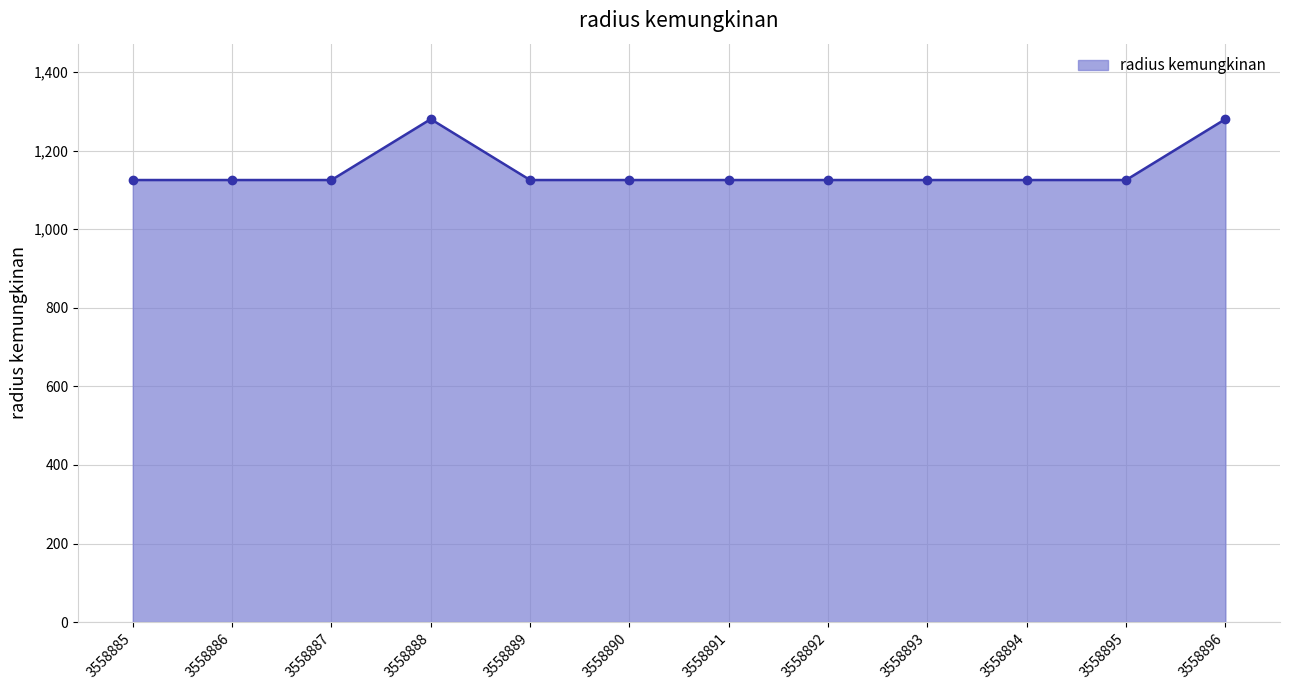

Reading left to right, list all the values displayed in this chart.

3558885=1125	3558886=1125	3558887=1125	3558888=1280	3558889=1125	3558890=1125	3558891=1125	3558892=1125	3558893=1125	3558894=1125	3558895=1125	3558896=1280